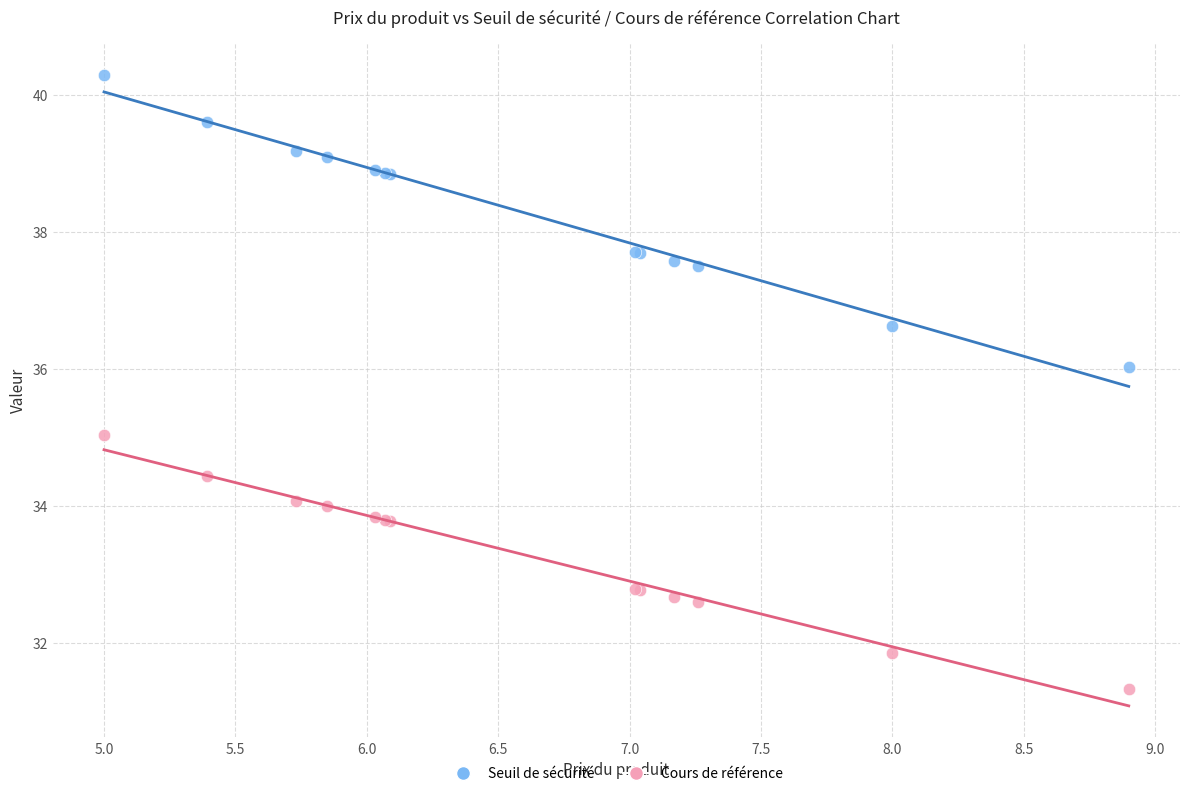

Which series reaches the maximum Y coordinate?

Seuil de sécurité